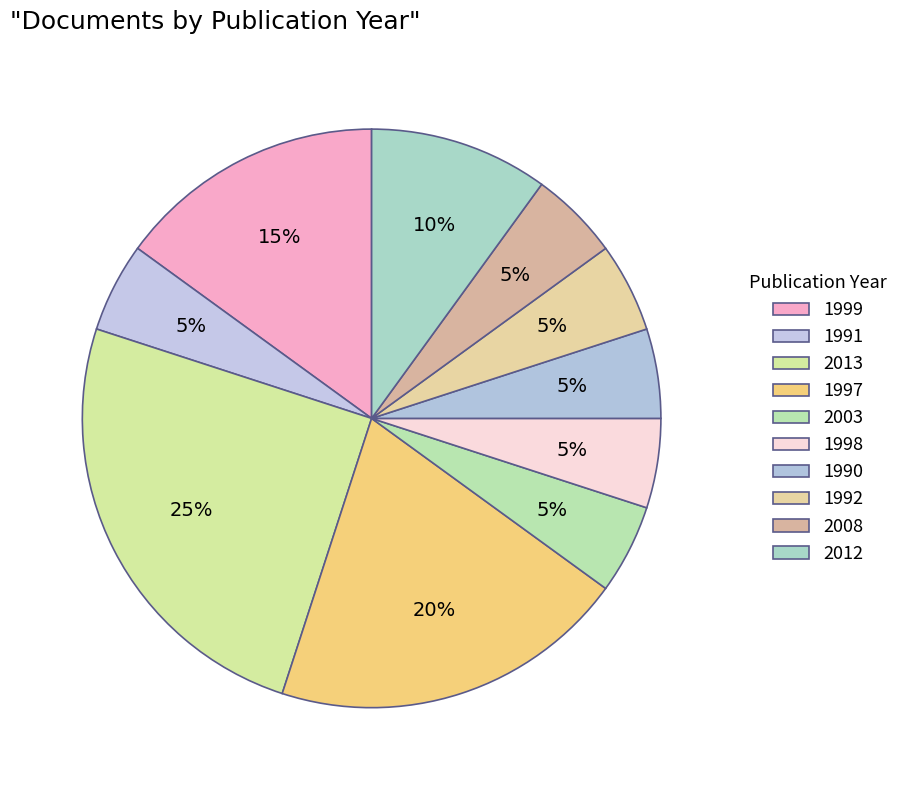

How much of the chart is everything except 2013?

75.0%